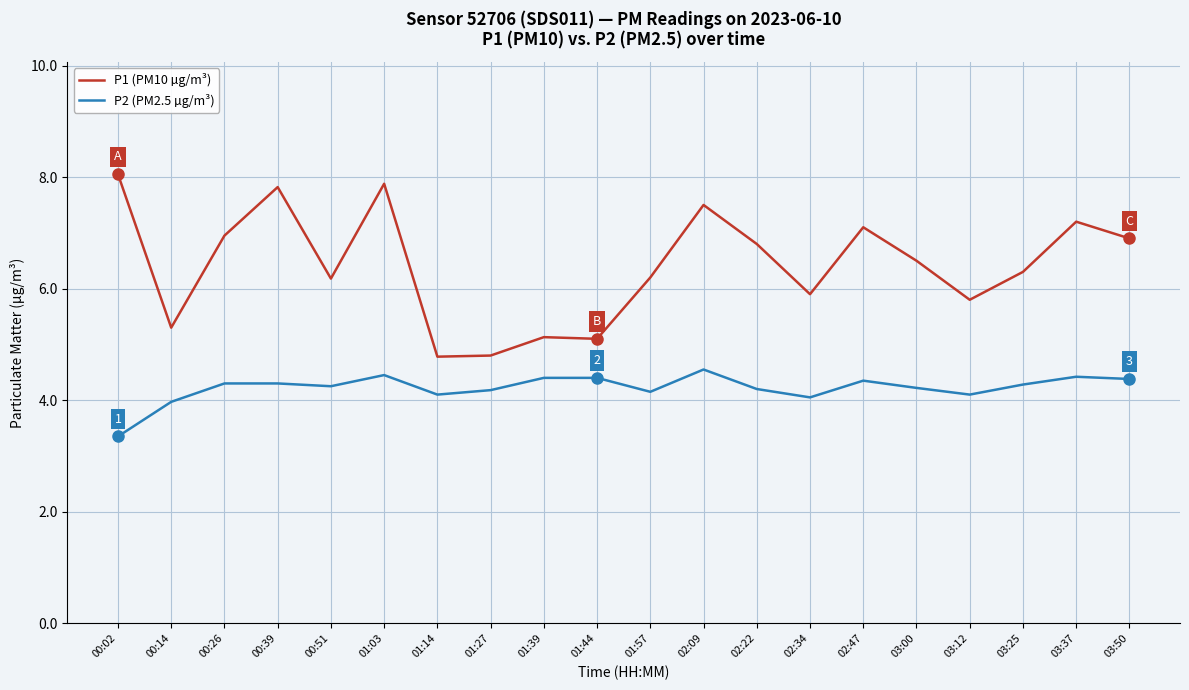

True or false: P2 (PM2.5 µg/m³) and P1 (PM10 µg/m³) intersect in this chart.

False